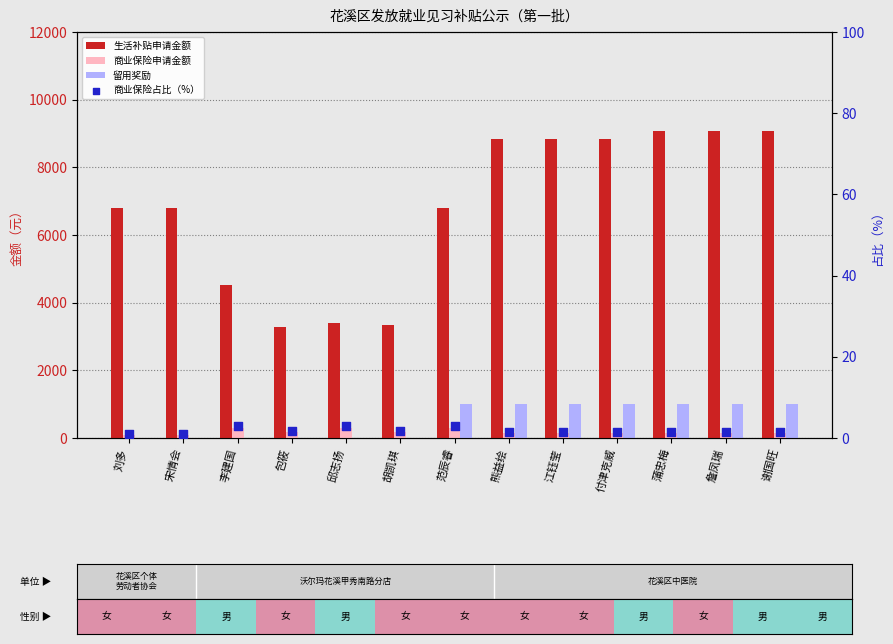

Which series has the largest total across all categories?

生活补贴申请金额